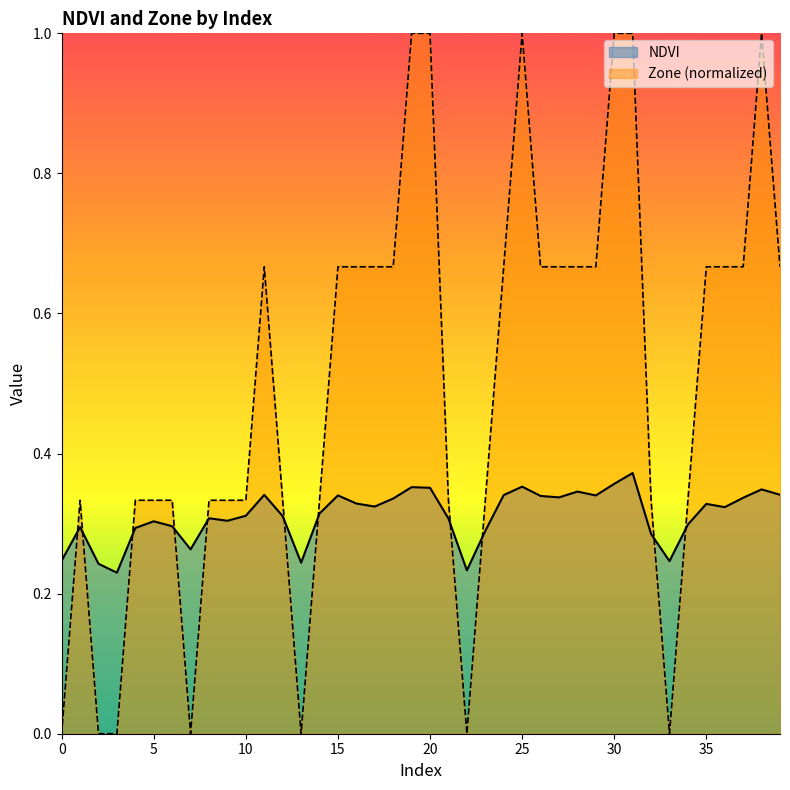

How many lines are shown in the chart?

2